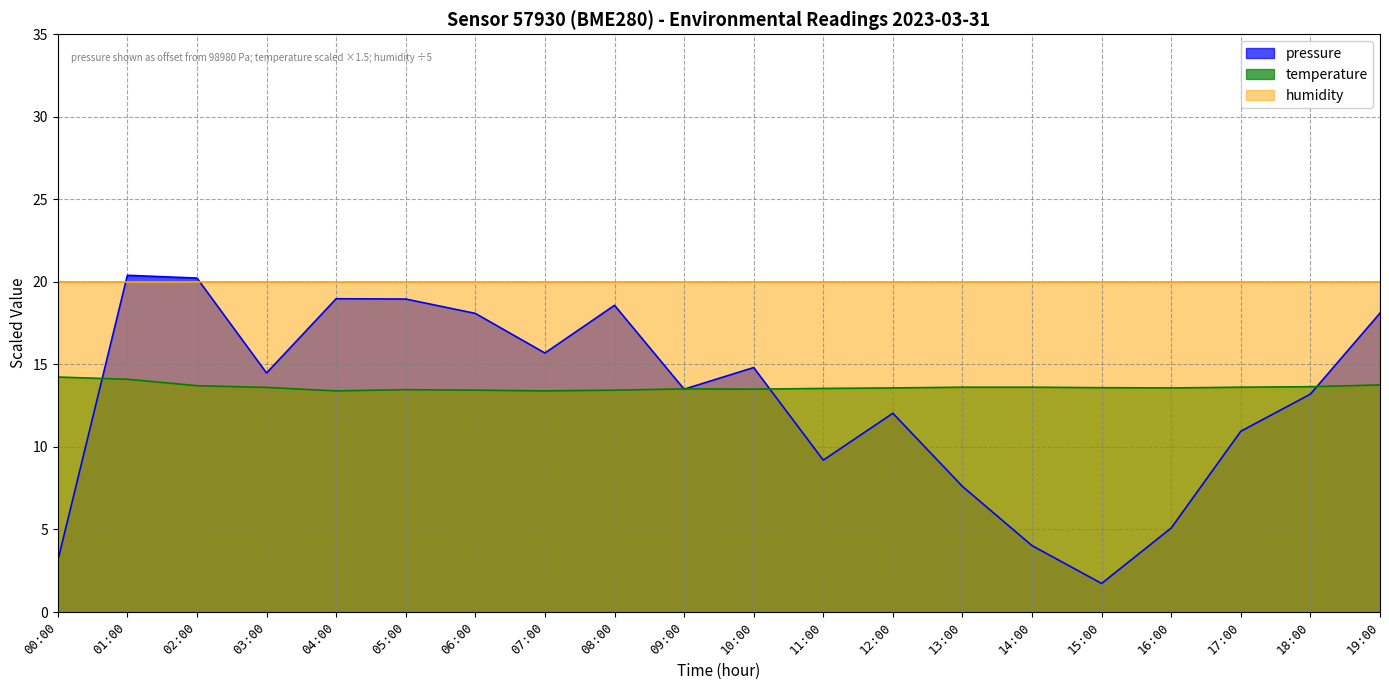

What is the minimum value for humidity?

20.0